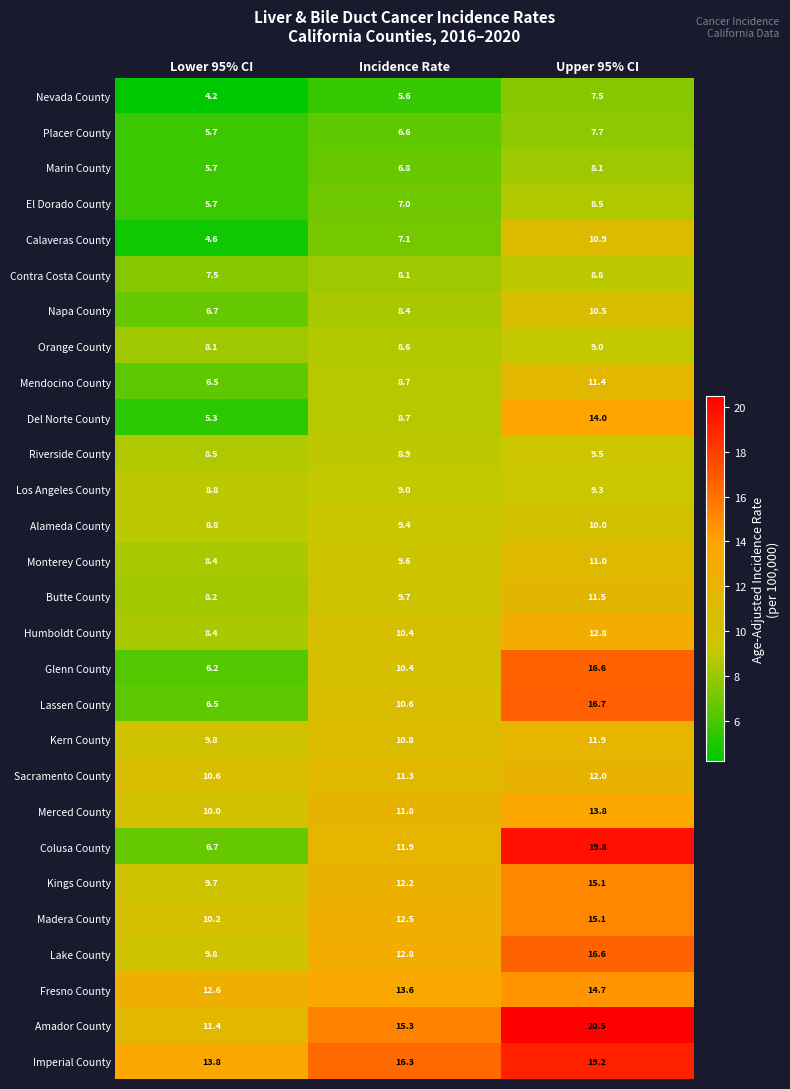

The Butte County series shows 11.5 at Upper 95% CI. True or false?

True